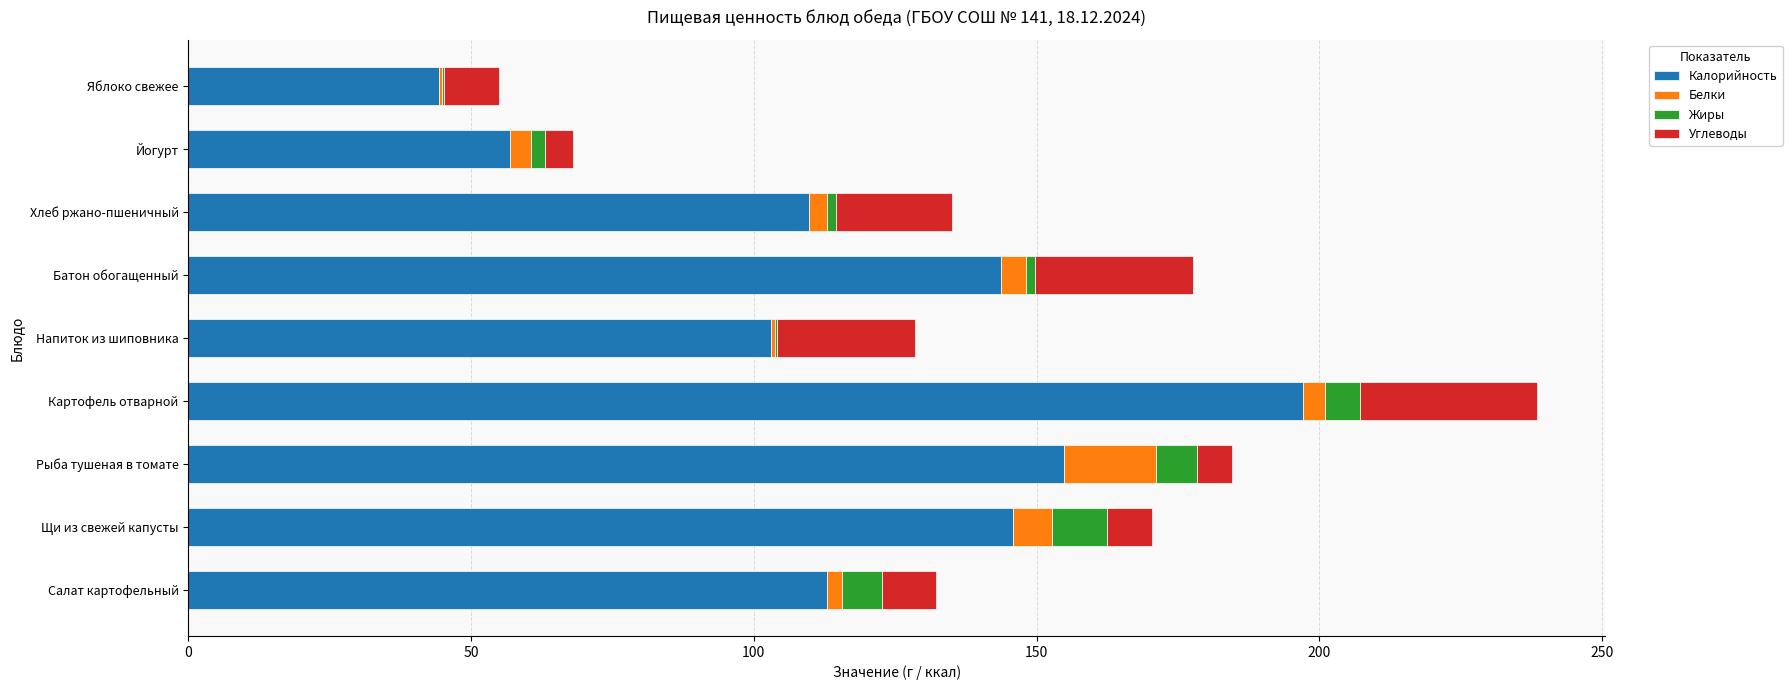

At which category is the sum across all series the highest?

Картофель отварной